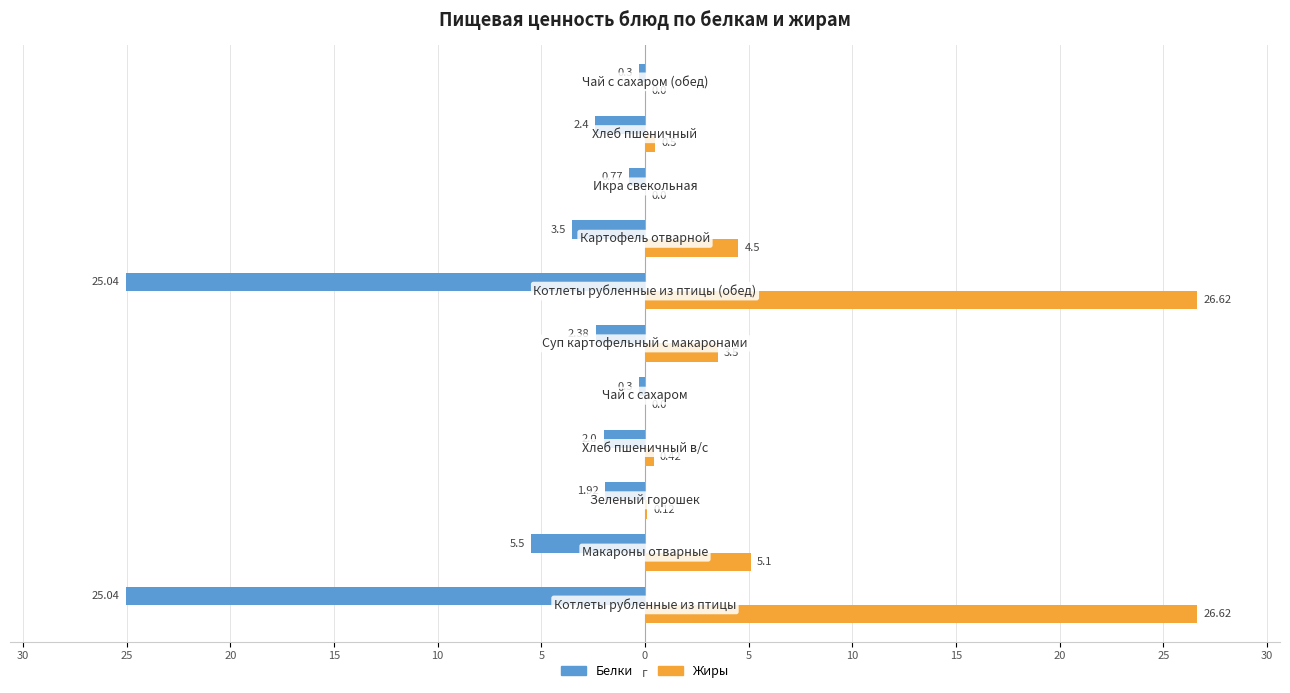

What are all the series names shown in the legend?

Белки, Жиры